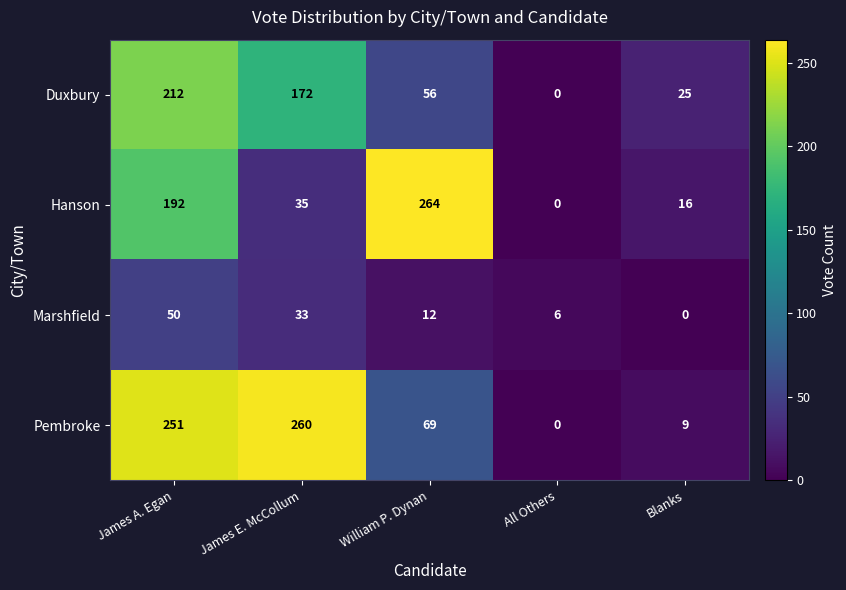

Is the value of Duxbury at Blanks greater than the value of Marshfield at William P. Dynan?

Yes